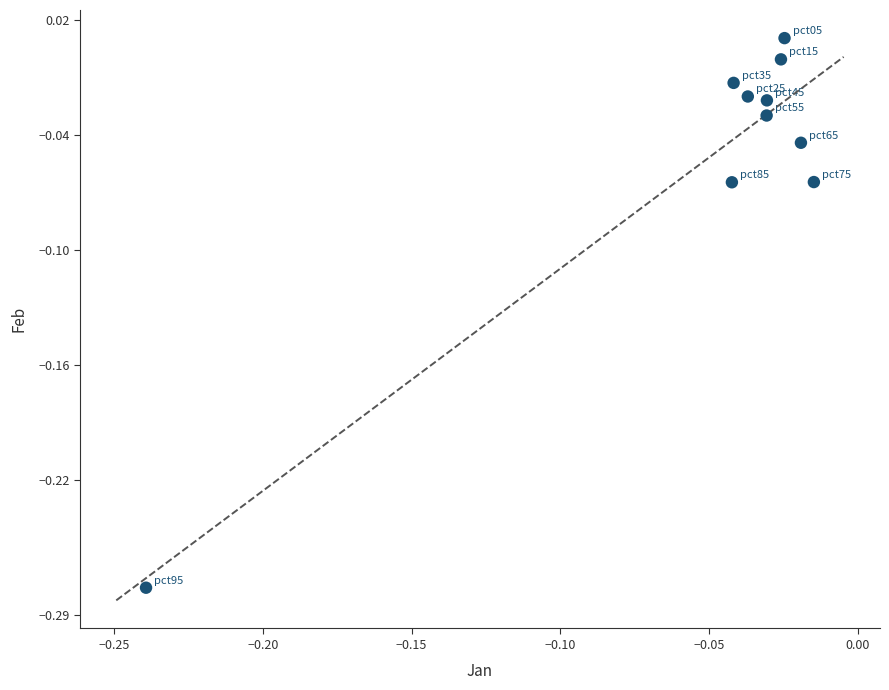

What is the range of Y values (max minus min)?

0.3